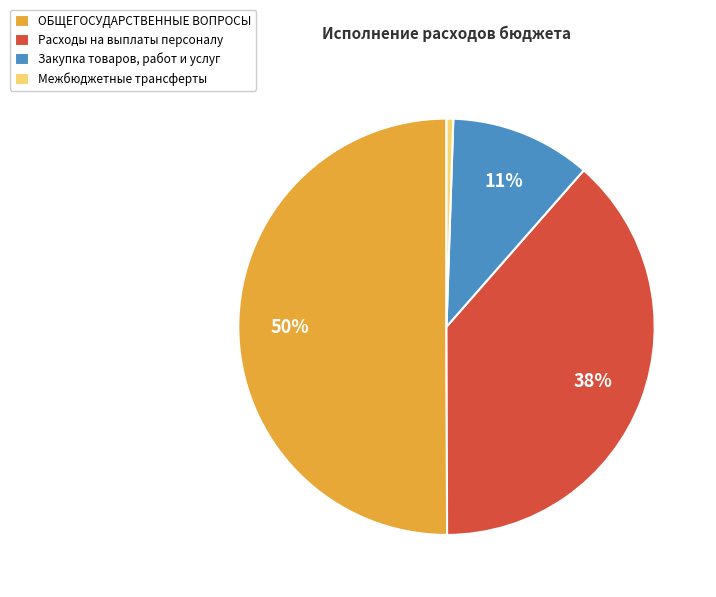

Which slice represents more than half of the pie?

ОБЩЕГОСУДАРСТВЕННЫЕ ВОПРОСЫ